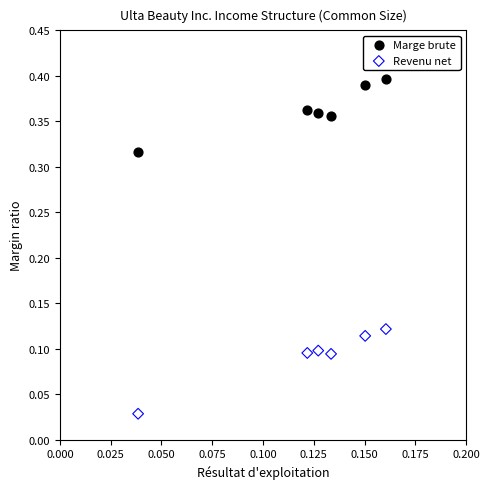

Which series reaches the maximum Y coordinate?

Marge brute